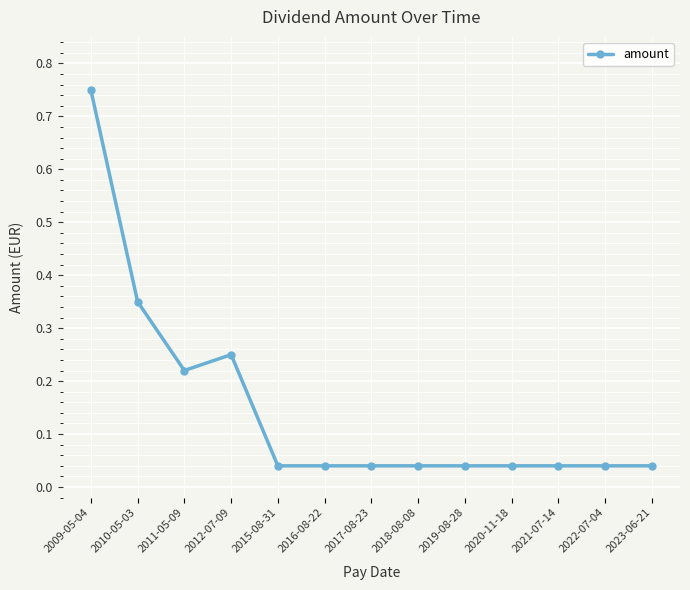

Is it true that the value at 2015-08-31 is 0.1?

False